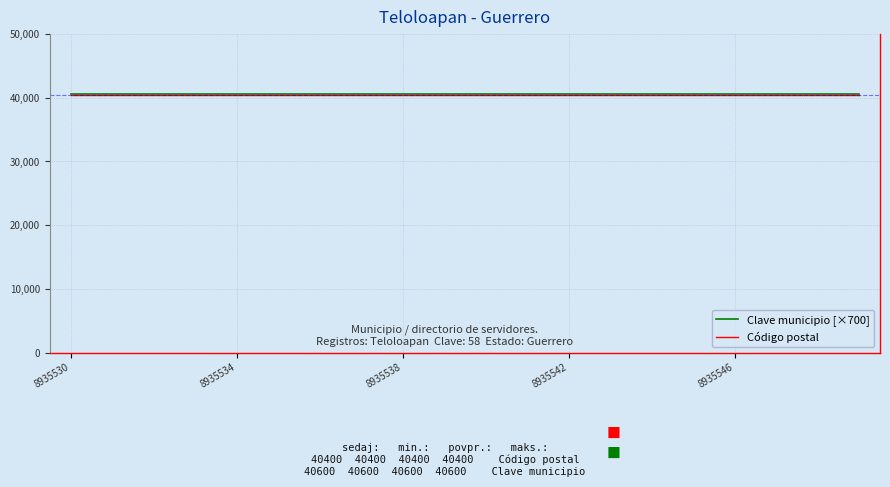

What is the smallest value displayed?

40400